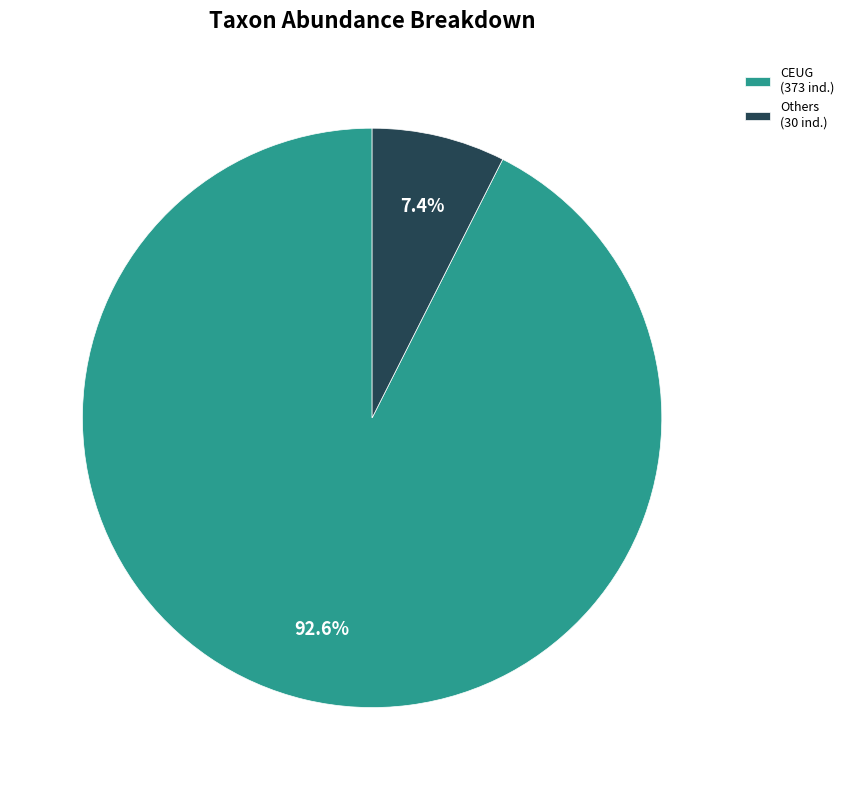

Rank the categories by value from lowest to highest.

Others (30 ind.), CEUG (373 ind.)